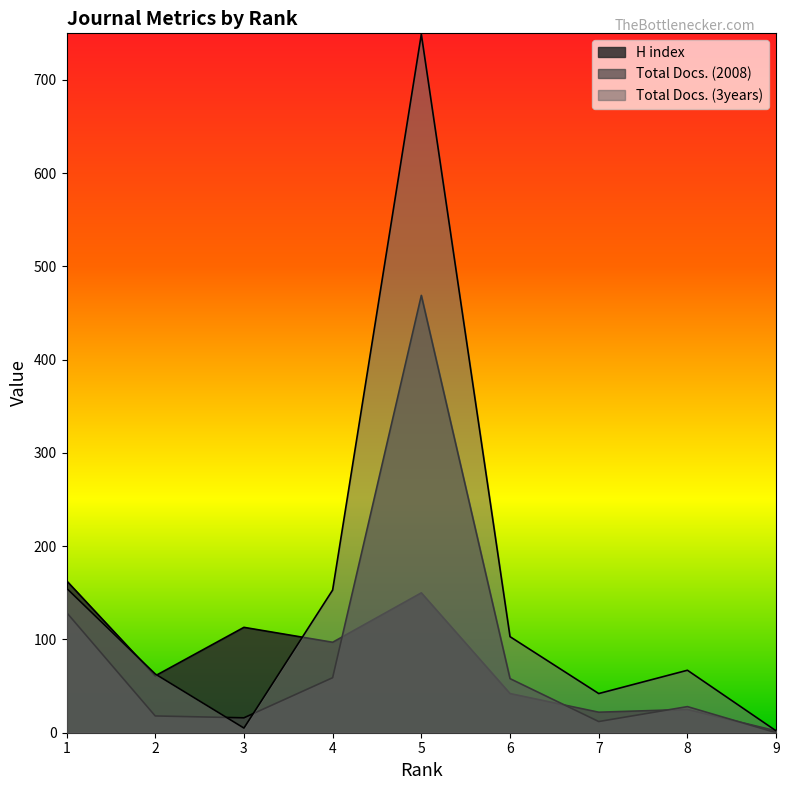

At how many categories does at least one series exceed 696?

1